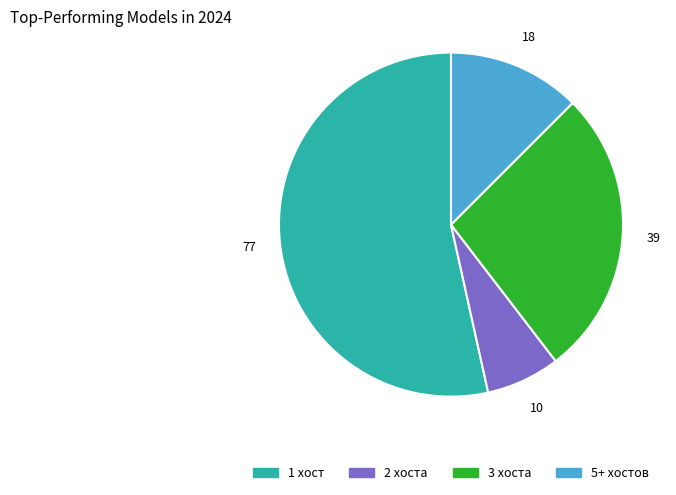

Is there a majority slice in this chart?

Yes